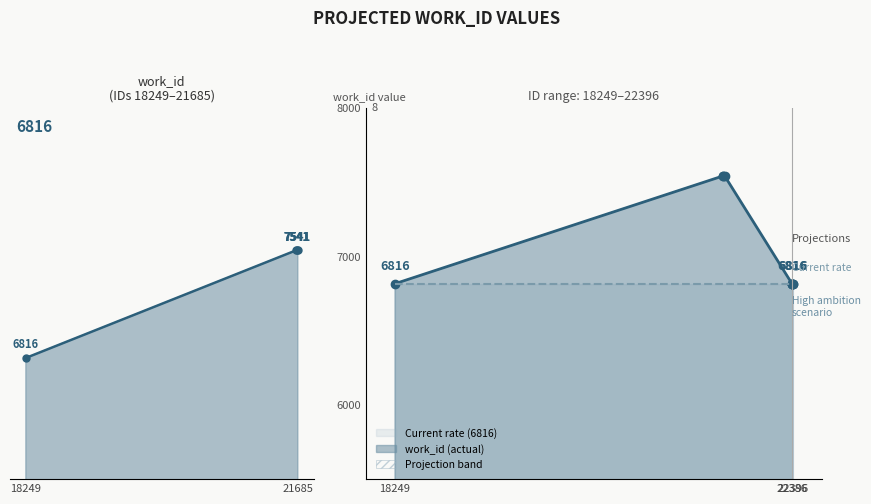

What is the difference between the maximum and minimum values?

725